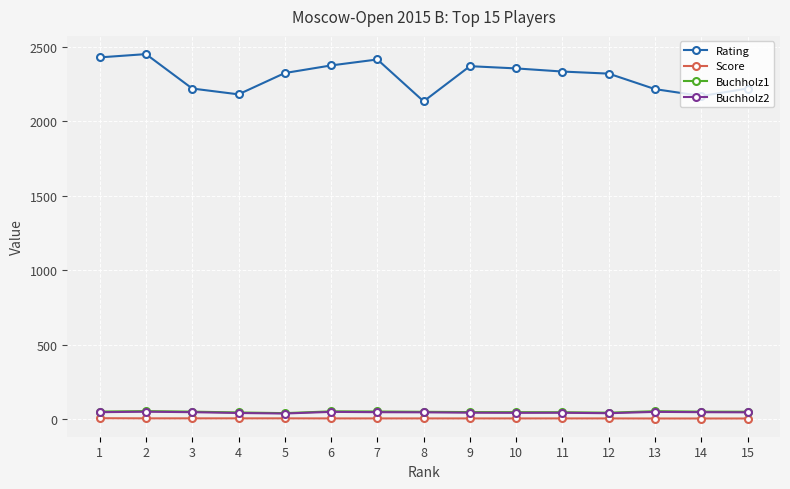

What is the difference between the Rating values at 14 and 5?

154.0